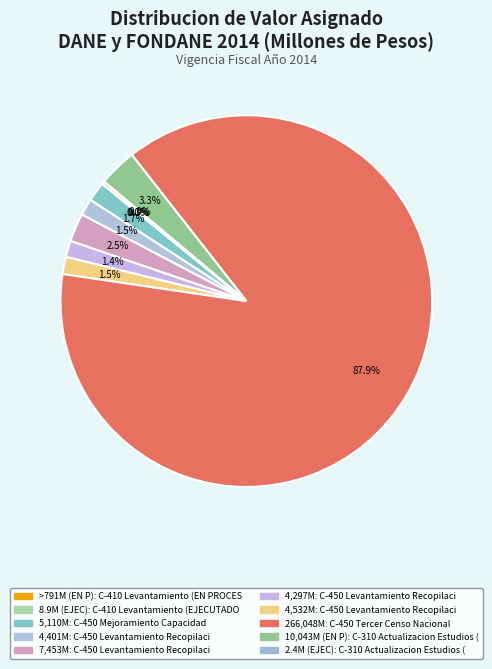

What is the largest slice in the pie chart?

C-450 Tercer Censo Nacional